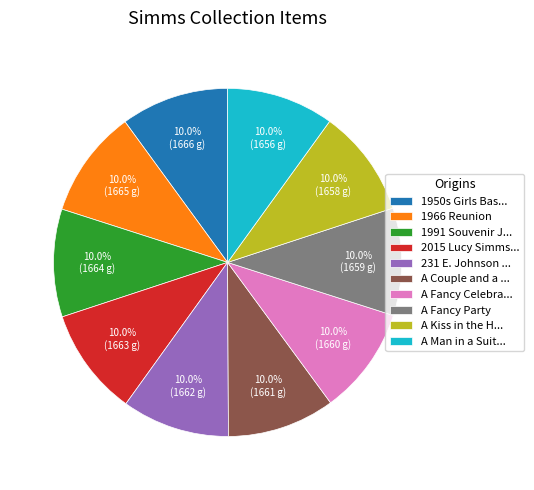

To the nearest percent, what is the average slice percentage?

10%